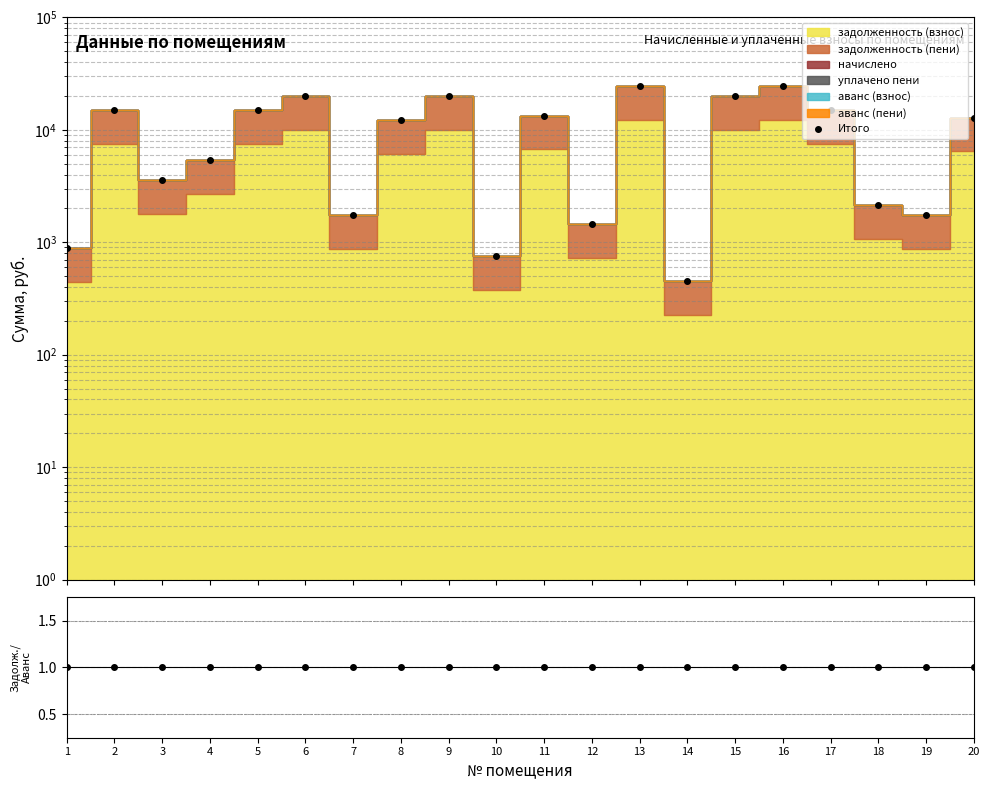

Is it true that Итого equals 13414.3 at 11?

True